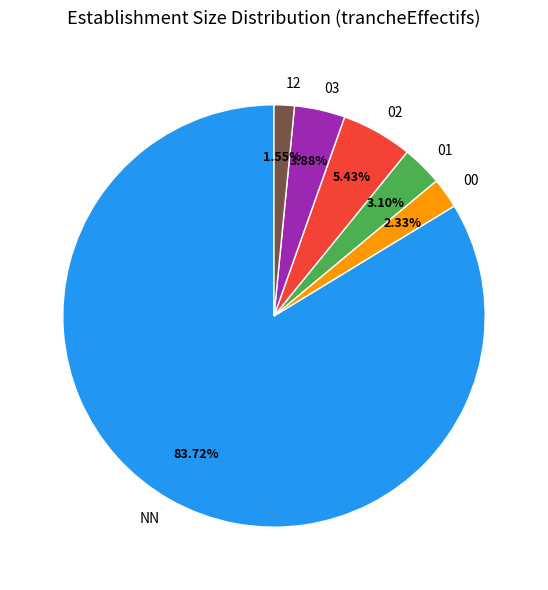

The NN slice represents 84% of the pie. True or false?

True